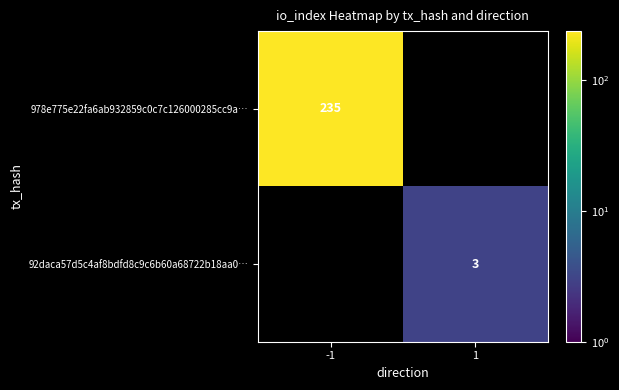

True or false: 978e775e22fa6ab932859c0c7c126000285cc9a… has a value of 420 at -1.

False